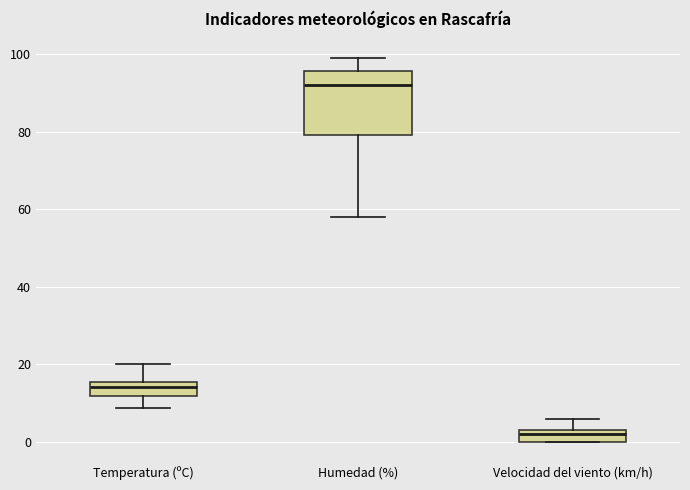

Comparing the boxes themselves (not the whiskers), which one is the tallest?

Humedad (%)